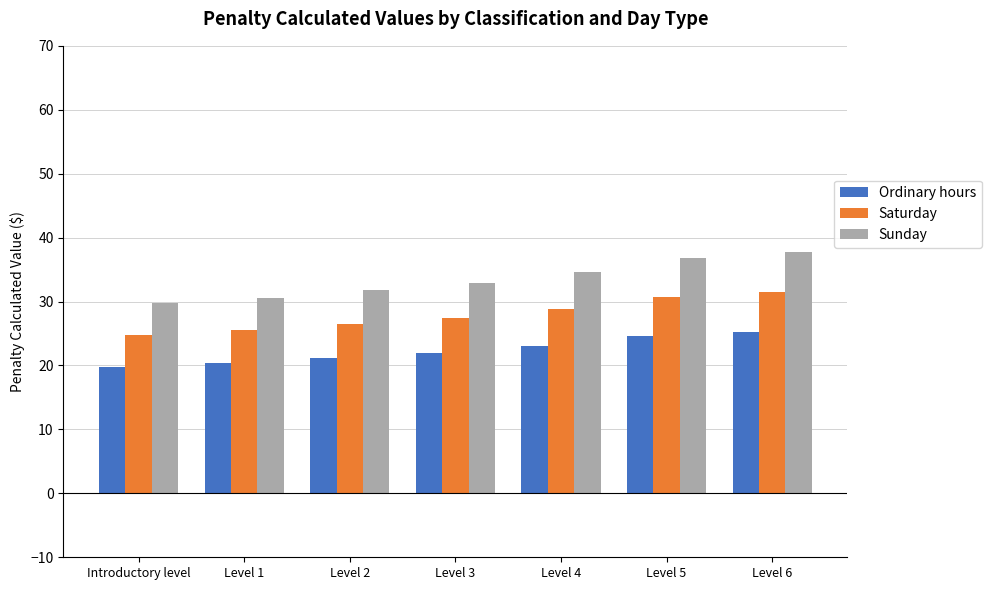

What is the total value across all series at Level 2?

79.5